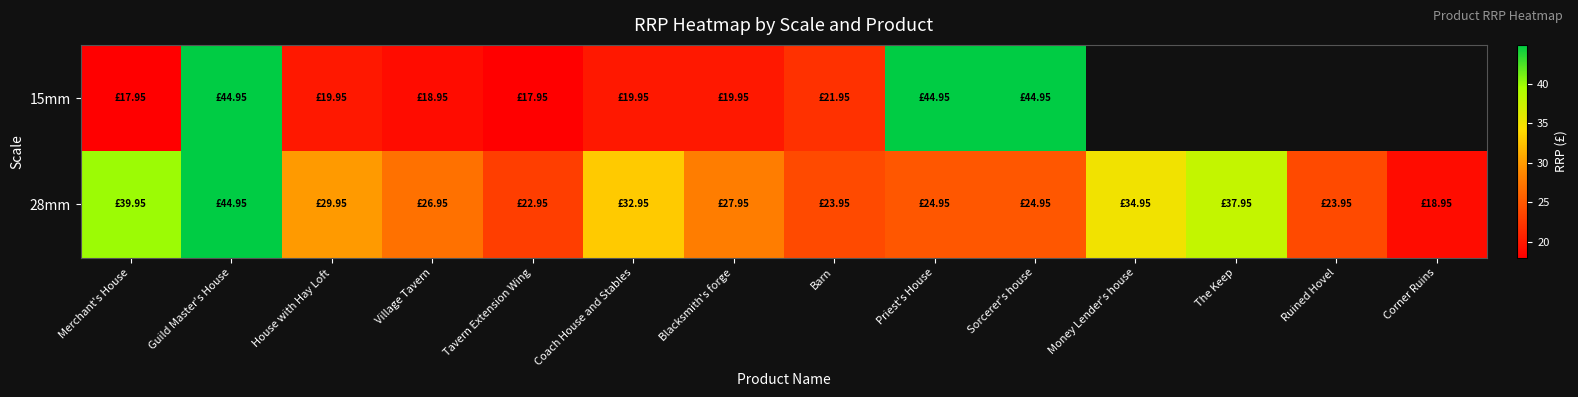

Read the 15mm value at Merchant's House.

17.9